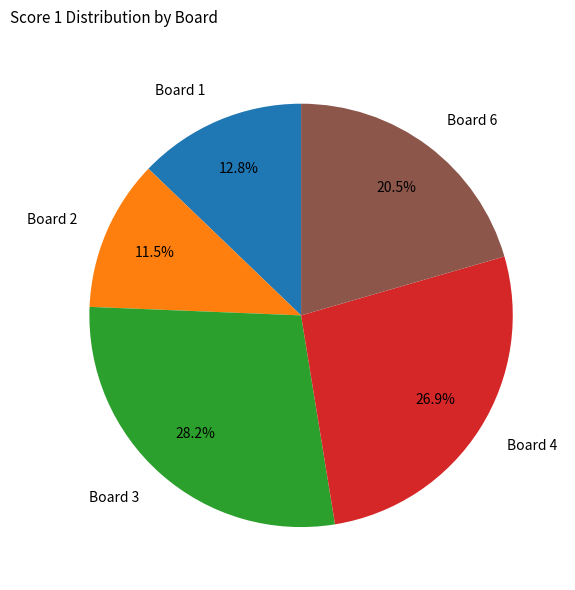

To the nearest percent, what percentage of the pie is Board 3?

28%